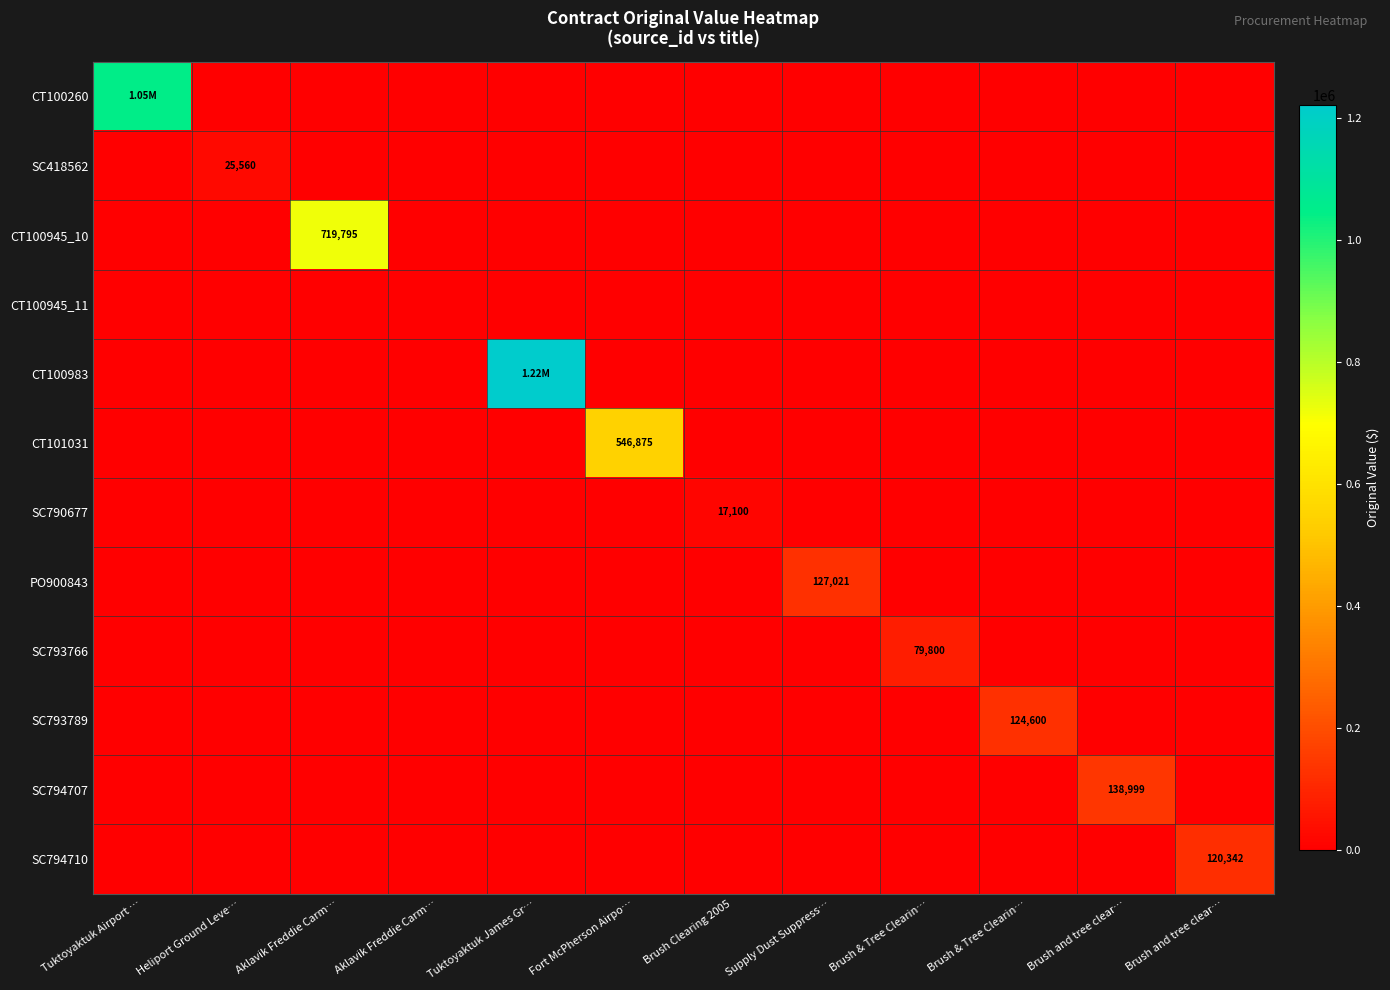

At which category is the sum across all series the highest?

Tuktoyaktuk James Gr…